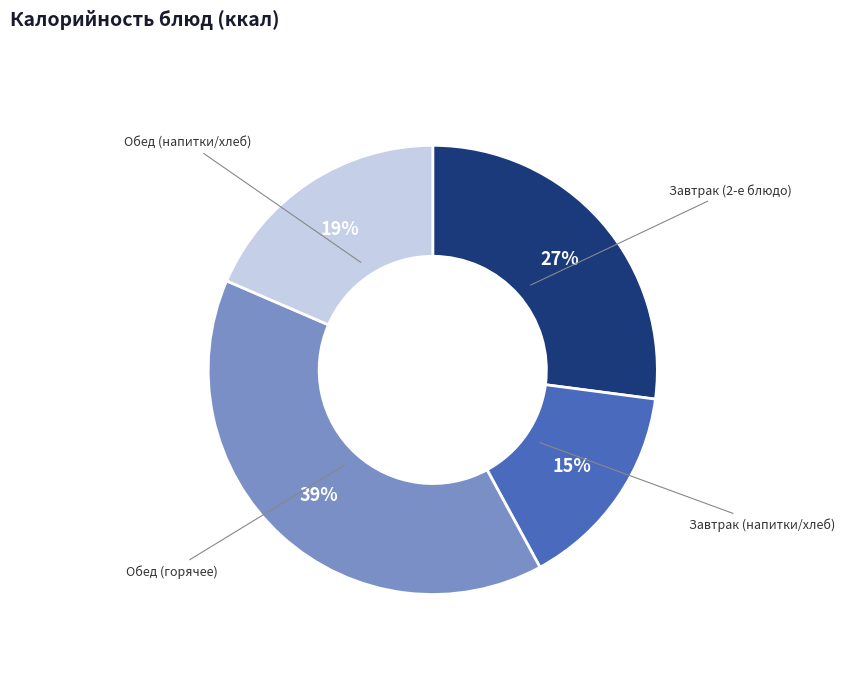

To the nearest percent, what is the difference between the largest and smallest slice percentages?

24%